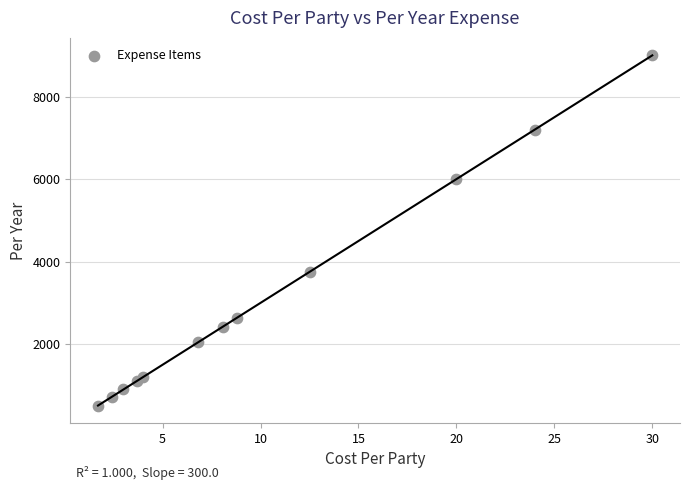

What Y value in the scatter plot is closest to 4755?

3759